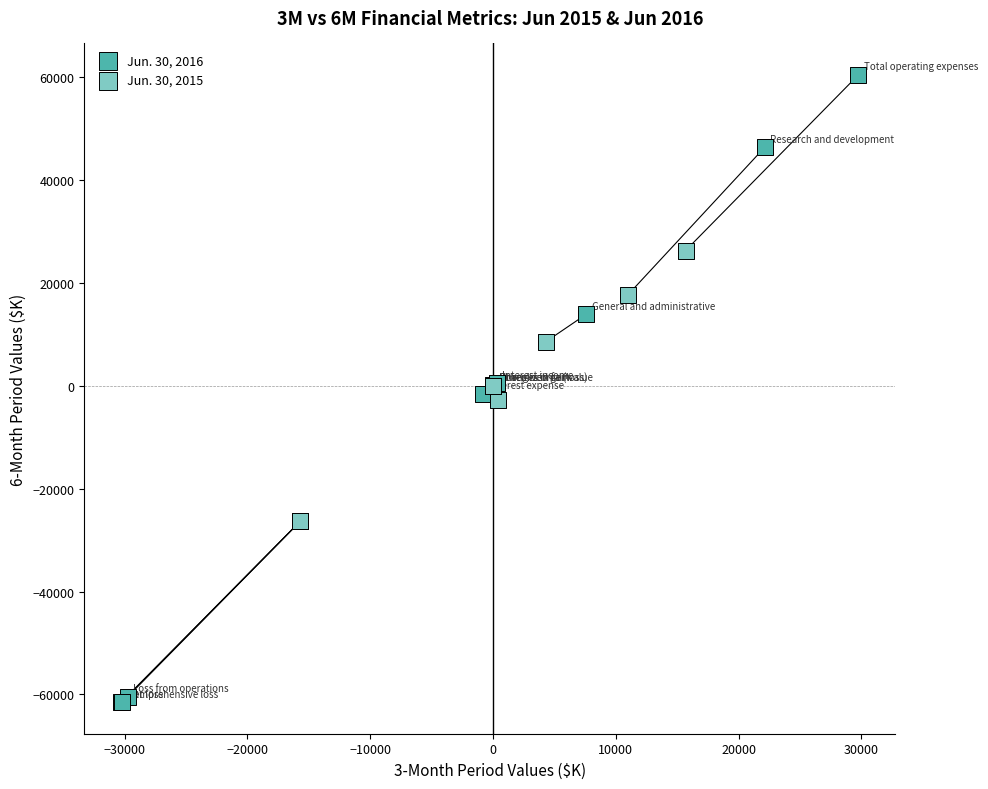

What are all the series names shown in the legend?

Jun. 30, 2016, Jun. 30, 2015